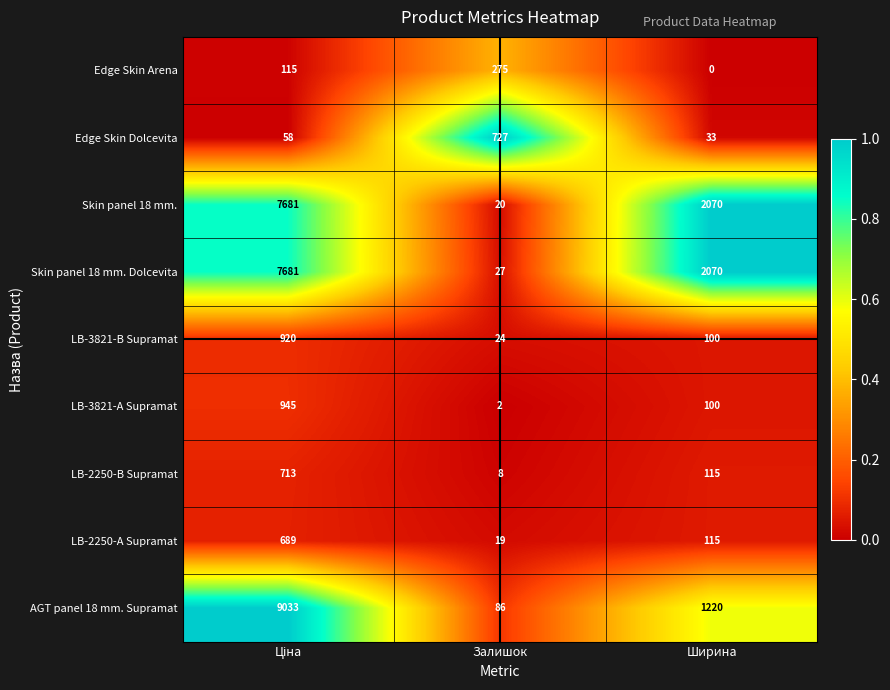

At which category does the chart reach its minimum across all series?

Ширина